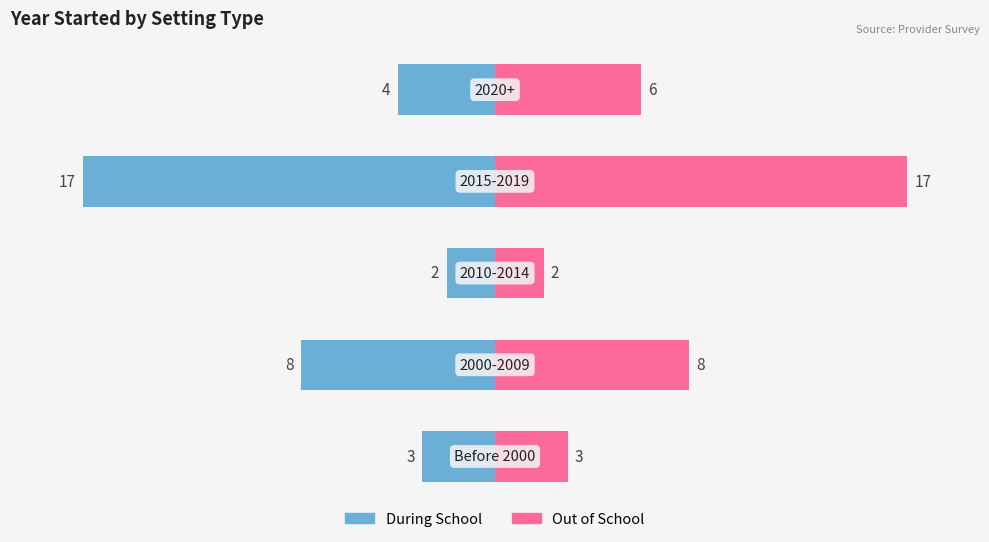

Are the bars grouped side by side (vs. stacked)?

Yes